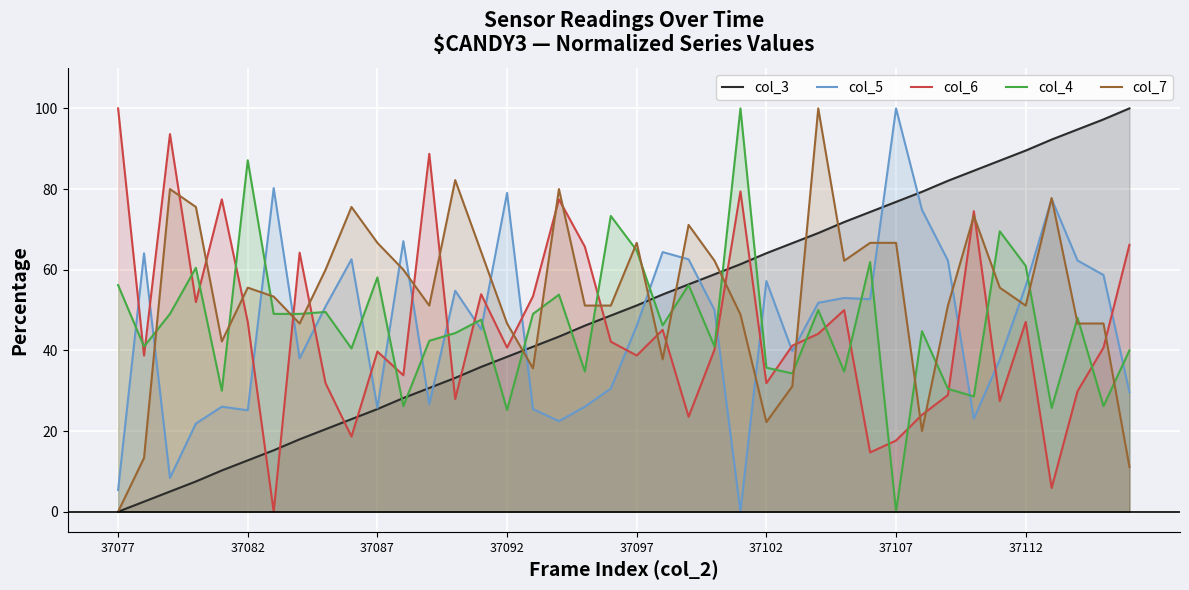

True or false: col_6 has a value of 29.3 at 37107.

False